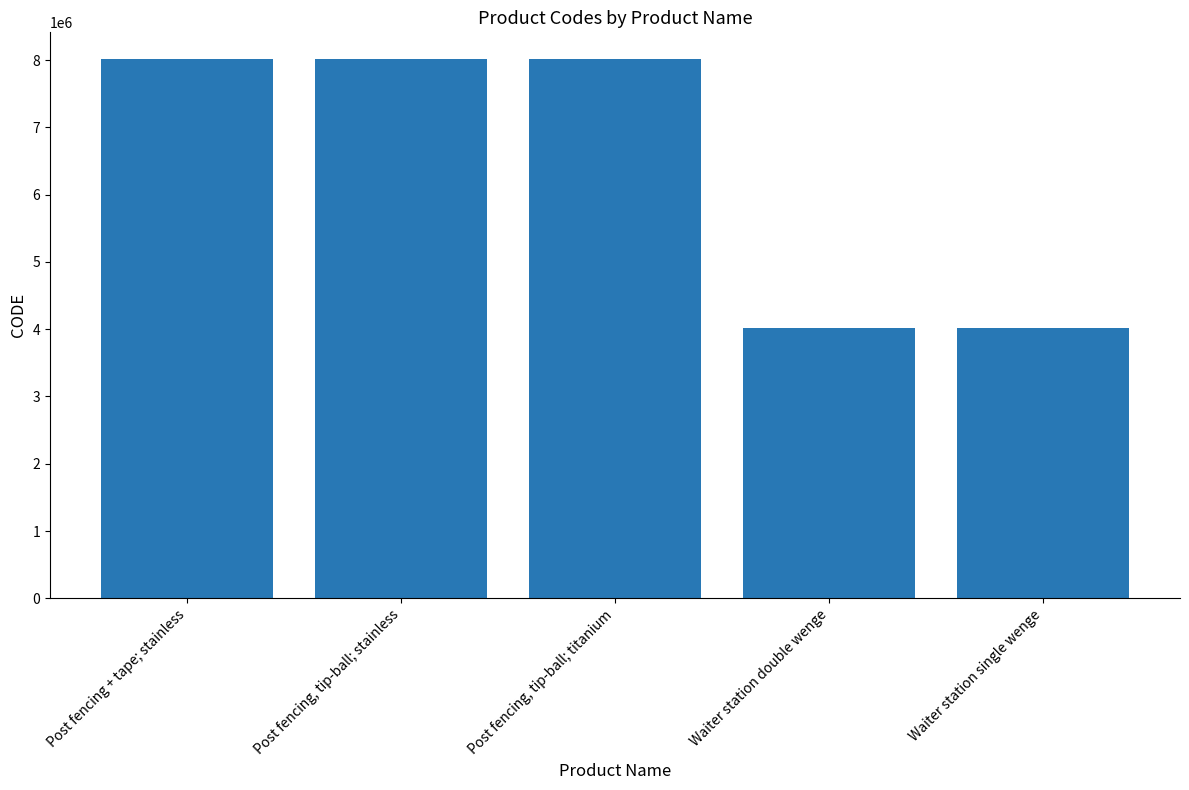

What is the change in value from Post fencing + tape; stainless to Waiter station double wenge?

-3996777